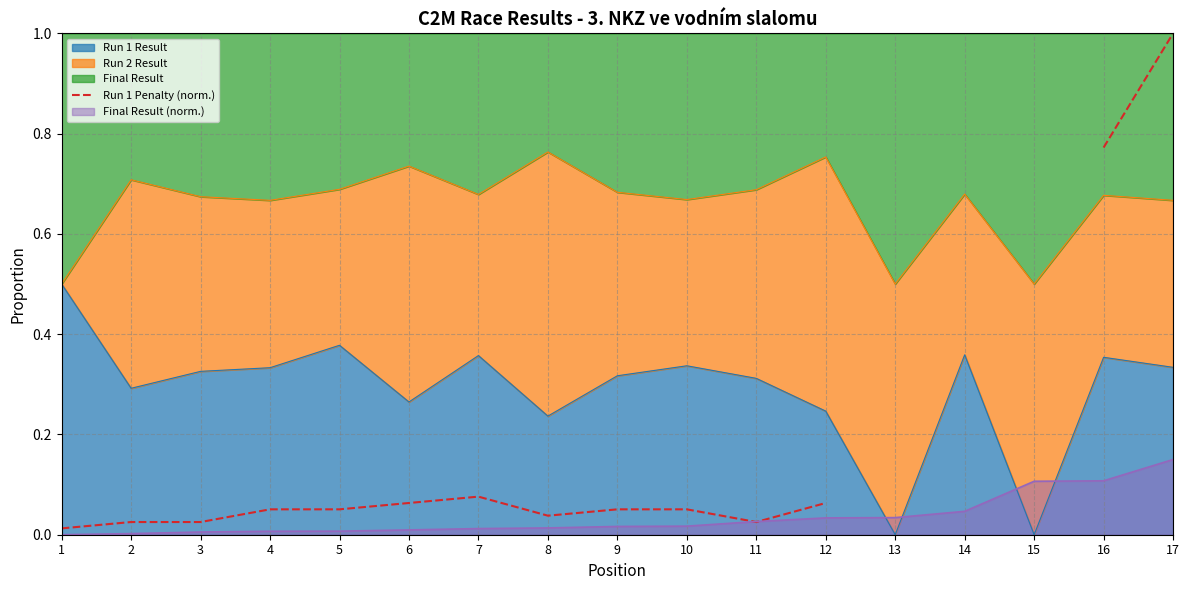

Rank the categories by value from lowest to highest.

1, 2, 3, 11, 8, 4, 5, 9, 10, 6, 12, 7, 13, 14, 15, 16, 17